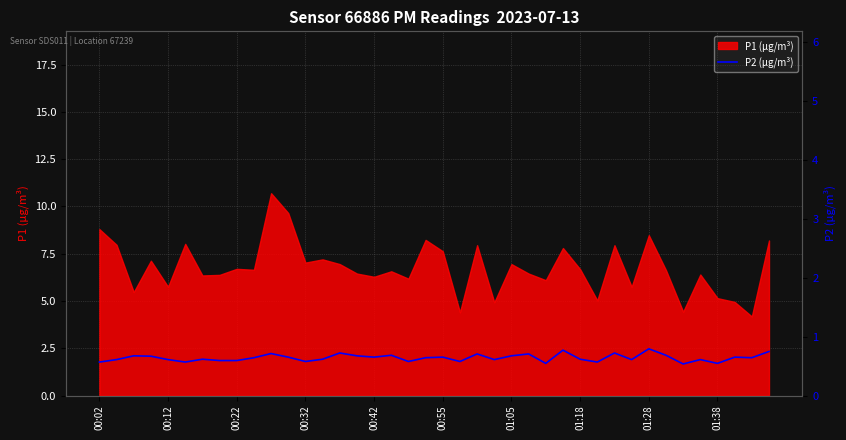

The chart shows a value of 1.7 at 34. True or false?

True